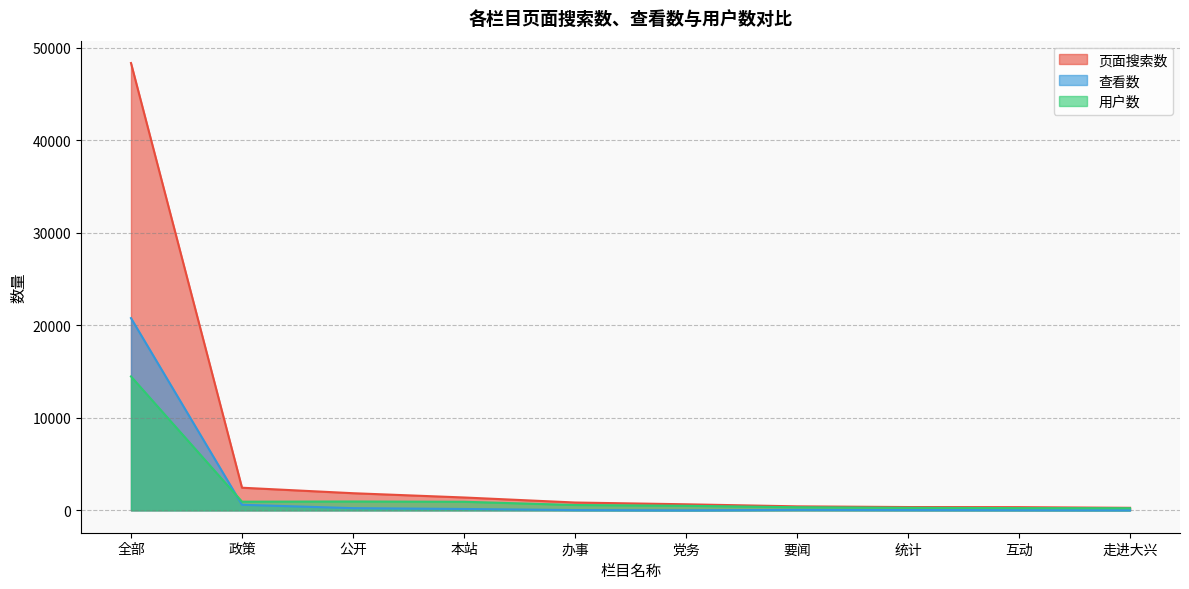

True or false: 用户数 and 页面搜索数 cross at least once.

False